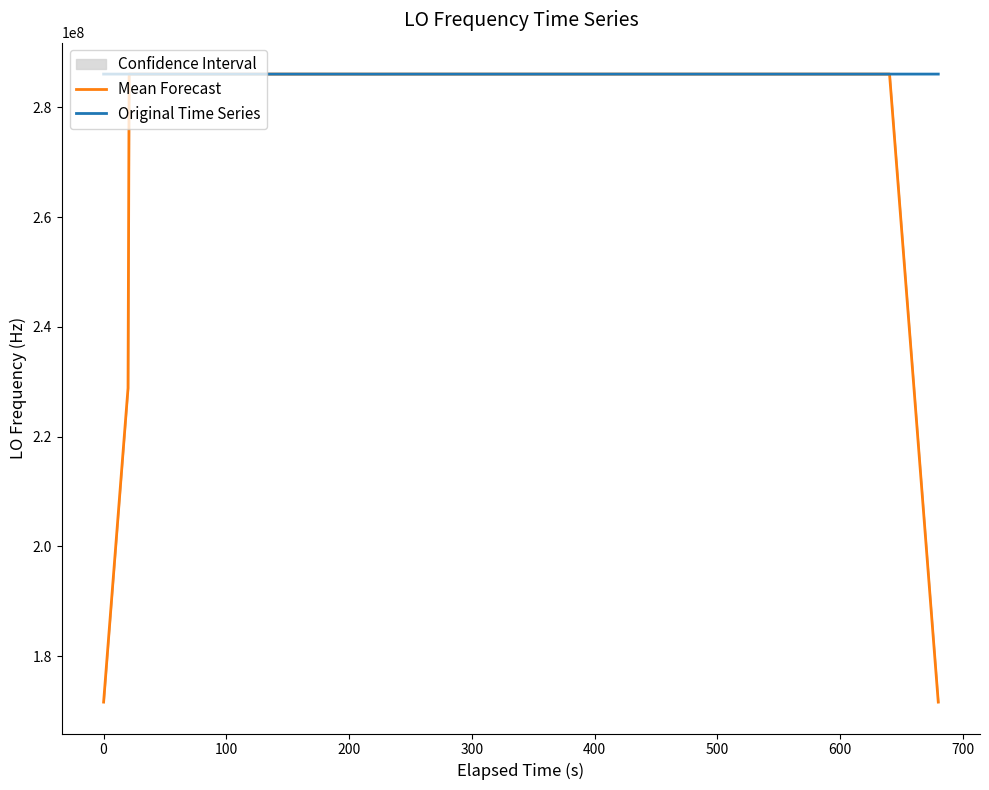

What is the lowest value of the Original Time Series series?

286042519.6